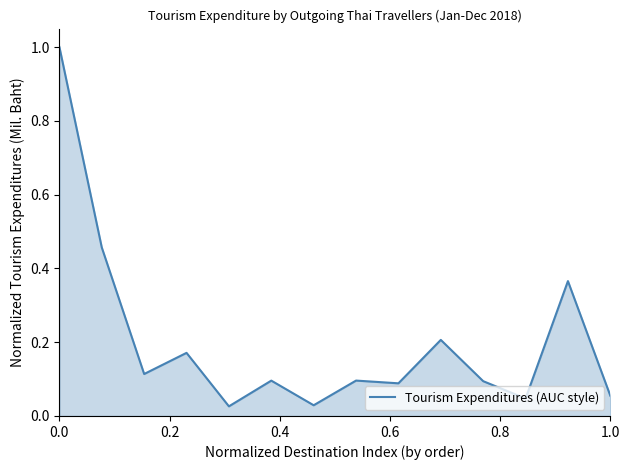

Is it true that the value at 0.0 is 0.4?

False